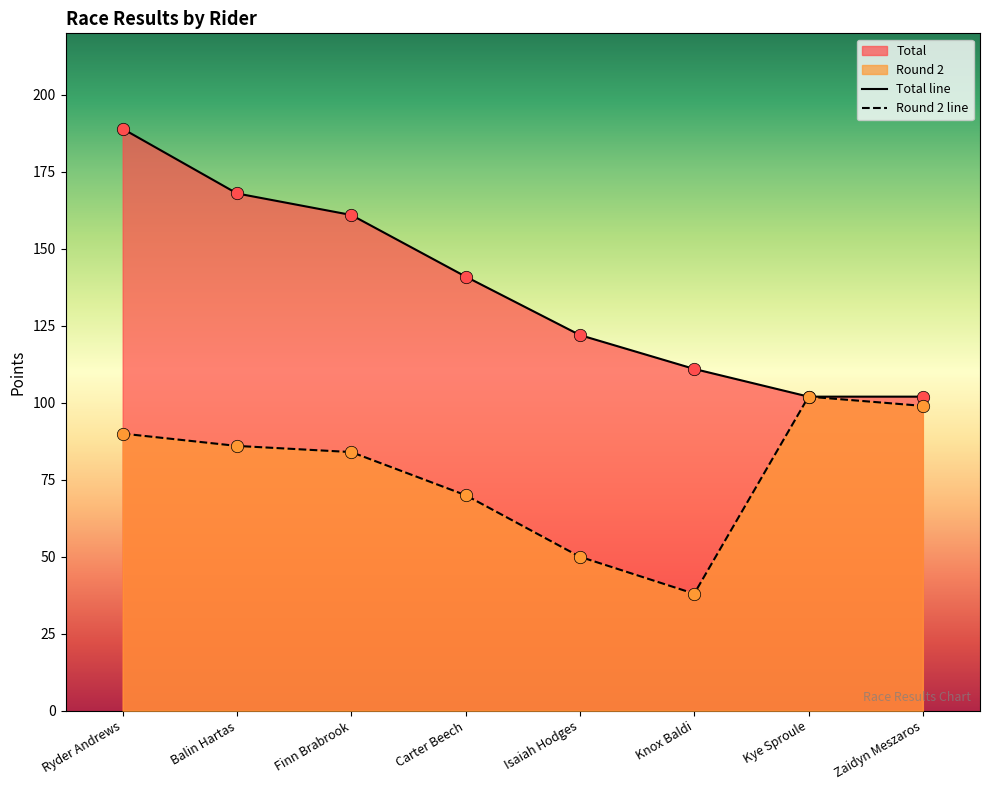

Which series reaches the maximum Y coordinate?

Total